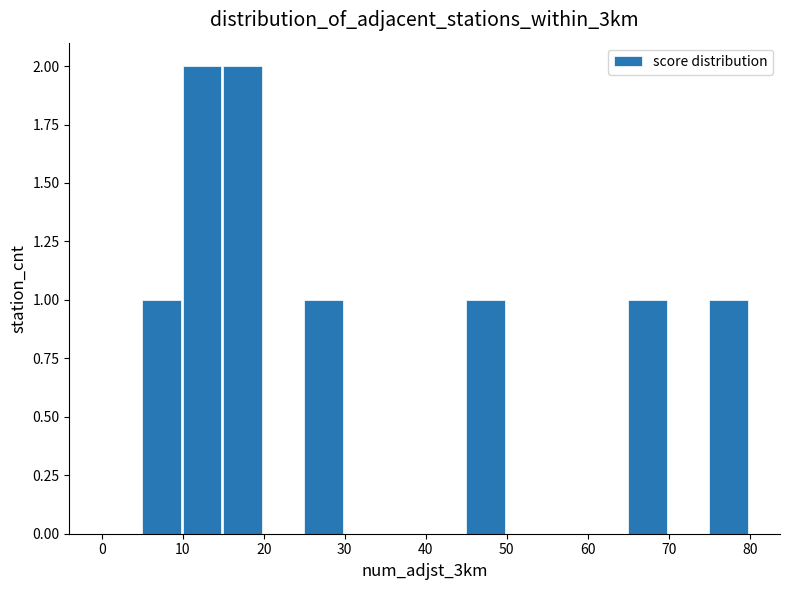

Reading left to right, transcribe this chart: for each bar, give the range it covers on the x-axis and its height. The values are not printed on the chart, so give them approximately, as read against the axis.

0 to 5: 0
5 to 10: 1
10 to 15: 2
15 to 20: 2
20 to 25: 0
25 to 30: 1
30 to 35: 0
35 to 40: 0
40 to 45: 0
45 to 50: 1
50 to 55: 0
55 to 60: 0
60 to 65: 0
65 to 70: 1
70 to 75: 0
75 to 80: 1